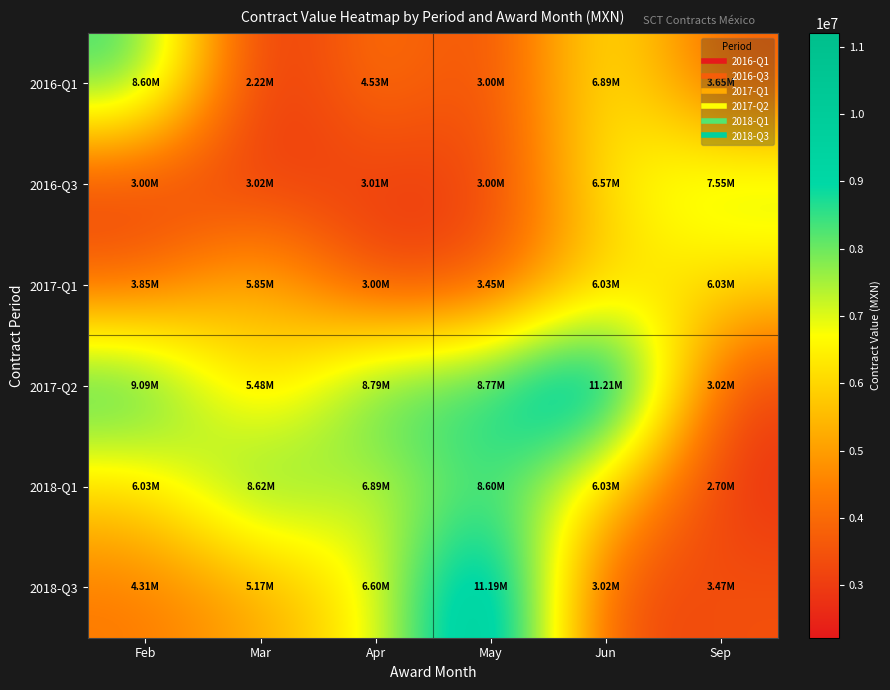

At which category is the sum across all series the highest?

Jun